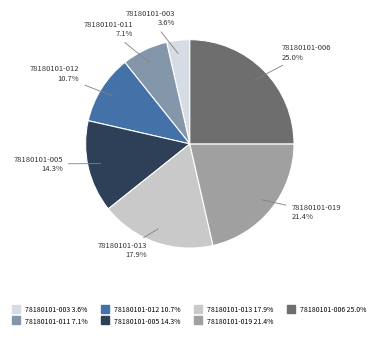

What percentage is NOT represented by 78180101-019?

78.6%